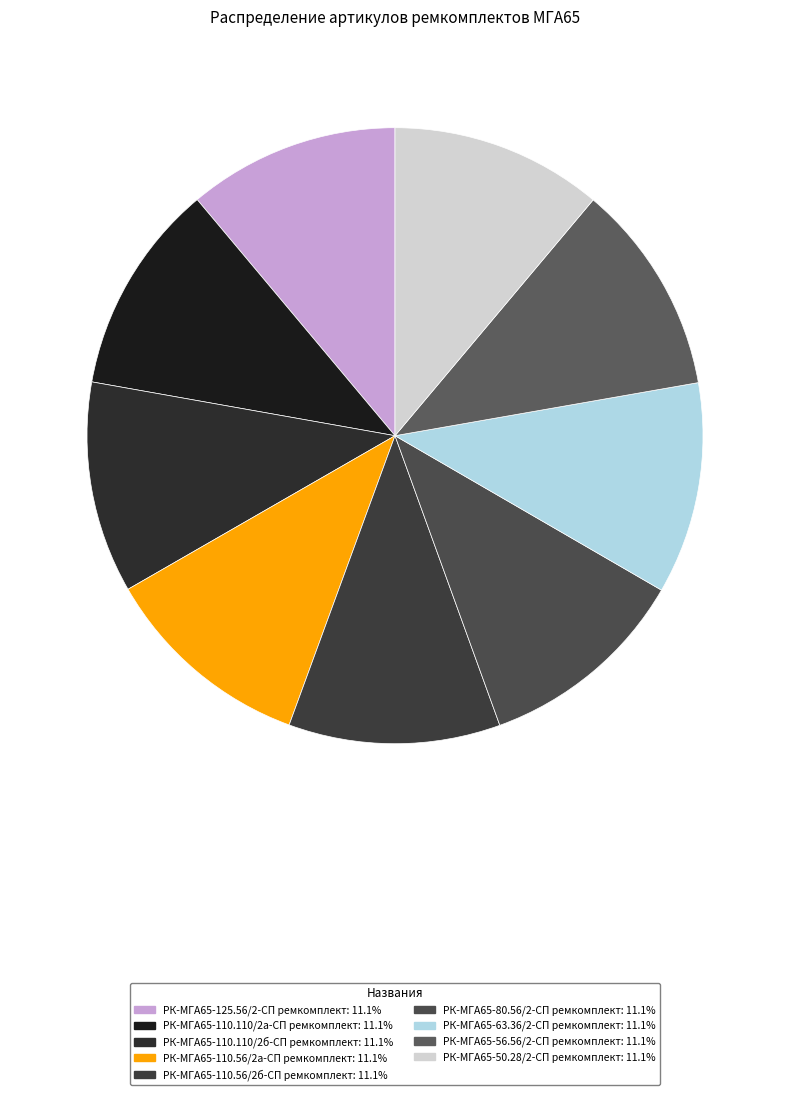

To the nearest percent, what percentage of the pie is РК-МГА65-110.56/2а-СП ремкомплект?

11%